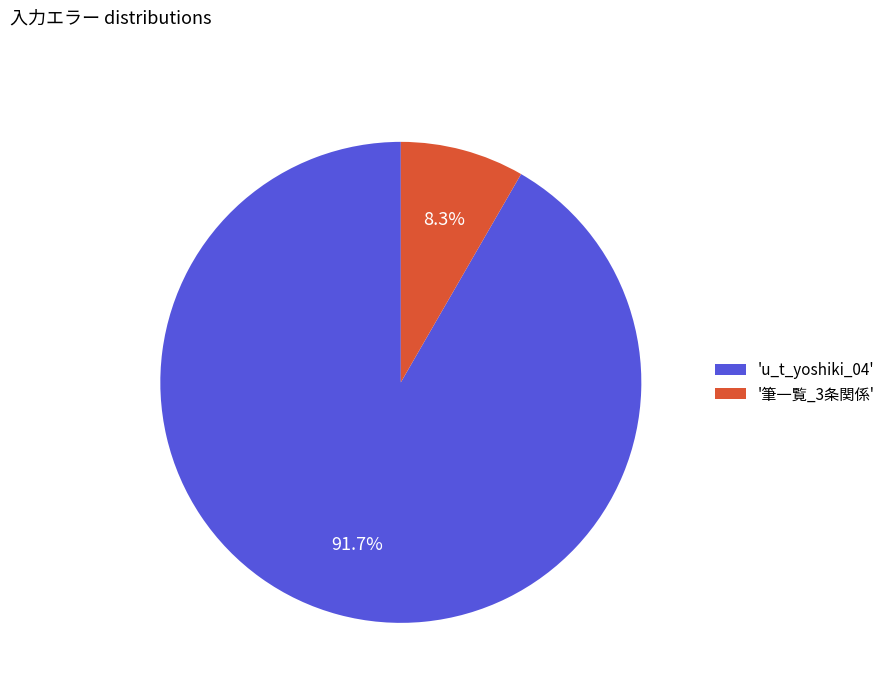

How many segments does this pie chart have?

2